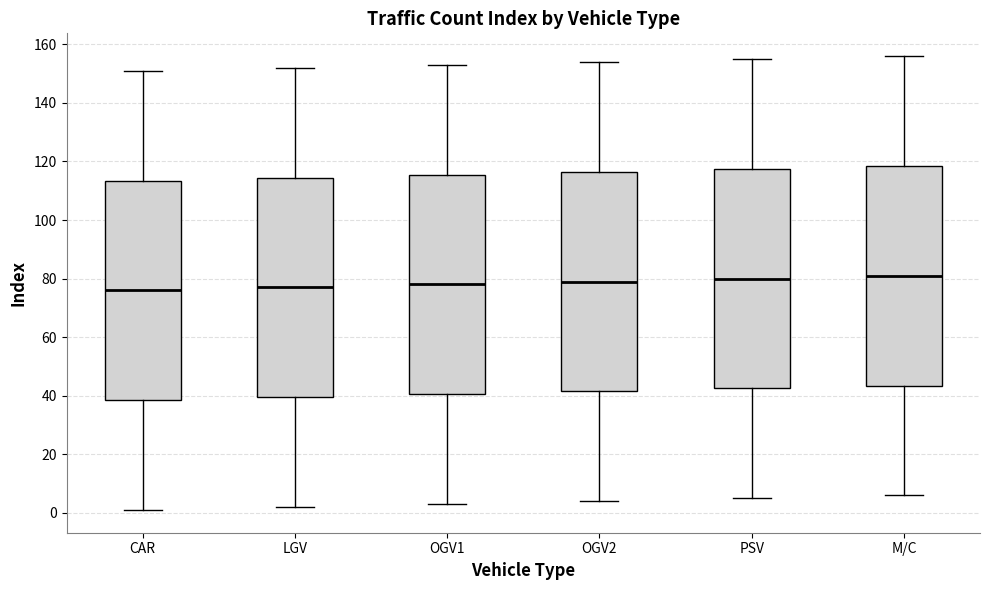

Reading left to right, transcribe this box plot: for each box, give where its median line is, the range the box spans, and where its two whiskers end, as read against the y-axis. The values are not printed on the chart, so give them approximately, as read against the axis.

CAR: median 76, box 38 to 114, whiskers 2 to 152
LGV: median 78, box 40 to 114, whiskers 2 to 152
OGV1: median 78, box 40 to 116, whiskers 4 to 154
OGV2: median 80, box 42 to 116, whiskers 4 to 154
PSV: median 80, box 42 to 118, whiskers 6 to 156
M/C: median 82, box 44 to 118, whiskers 6 to 156